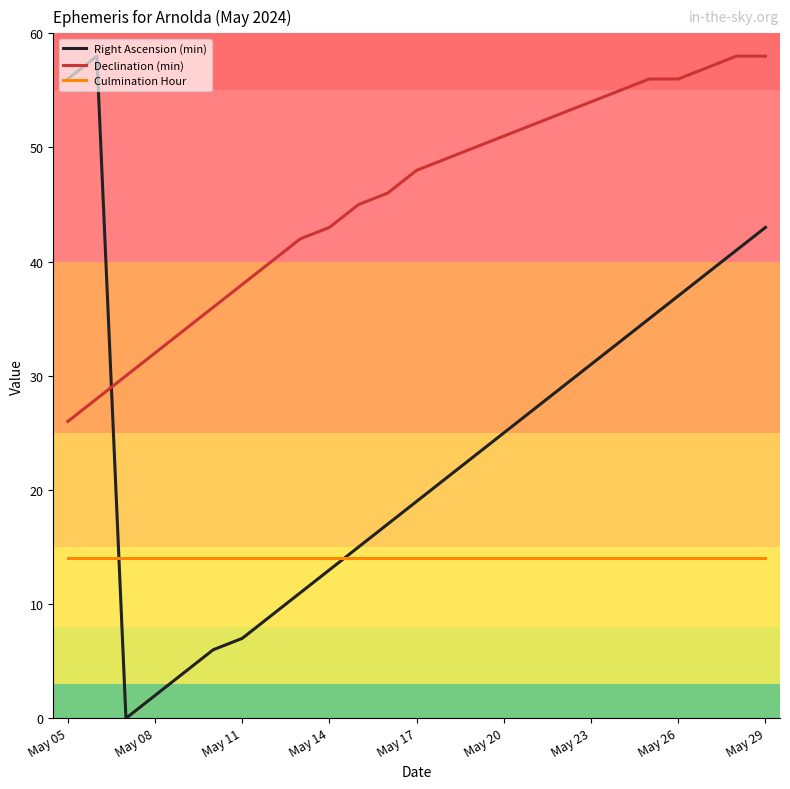

How many intersections are there between Culmination Hour and Right Ascension (min)?

2